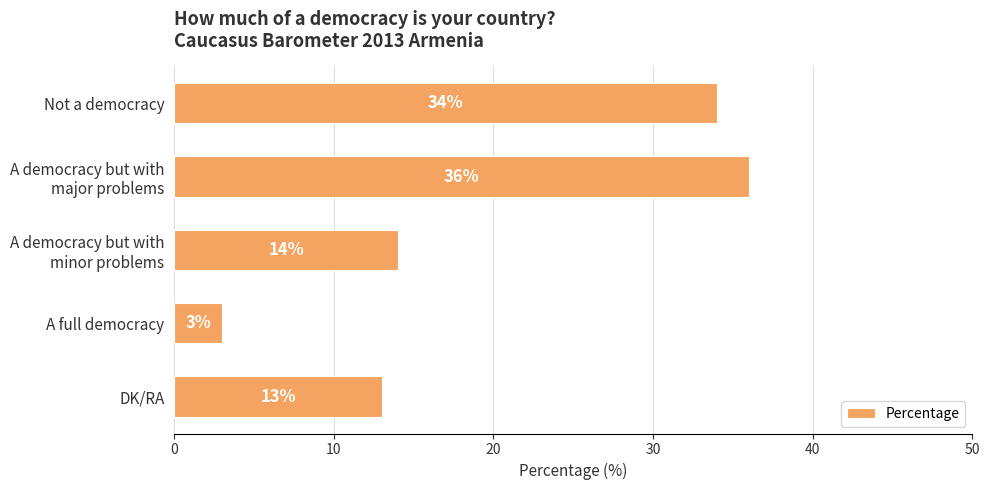

At which label is the value closest to 19?

A democracy but with
minor problems